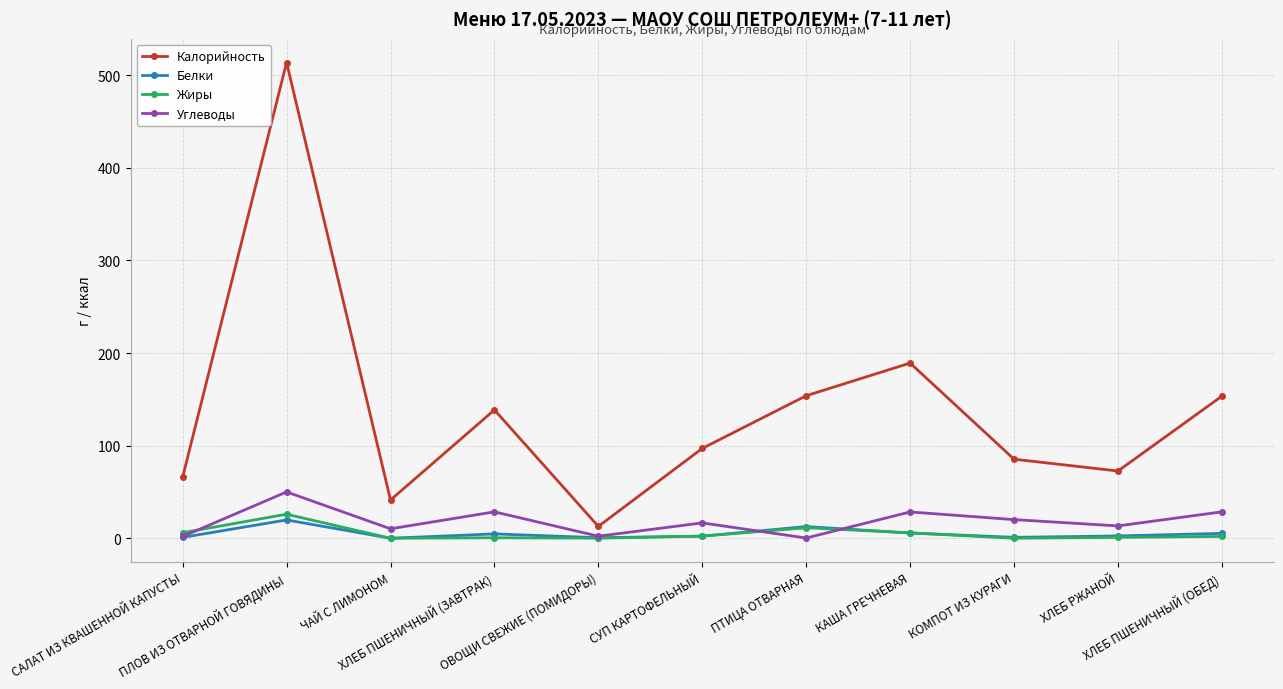

True or false: Белки and Калорийность cross at least once.

False